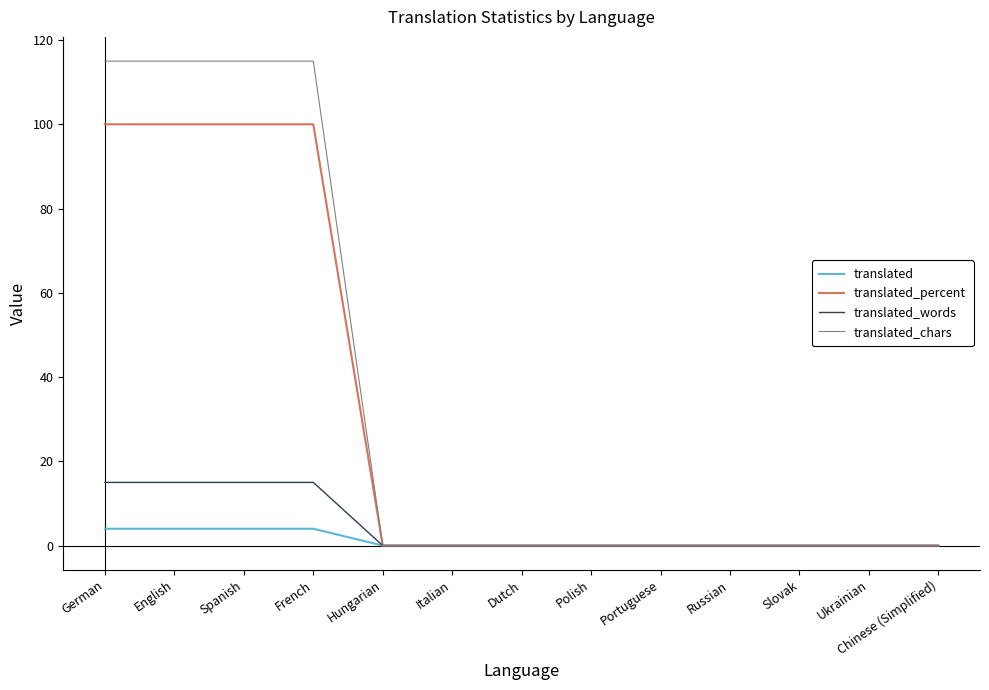

Is the value of translated_chars at French greater than the value of translated at Chinese (Simplified)?

Yes